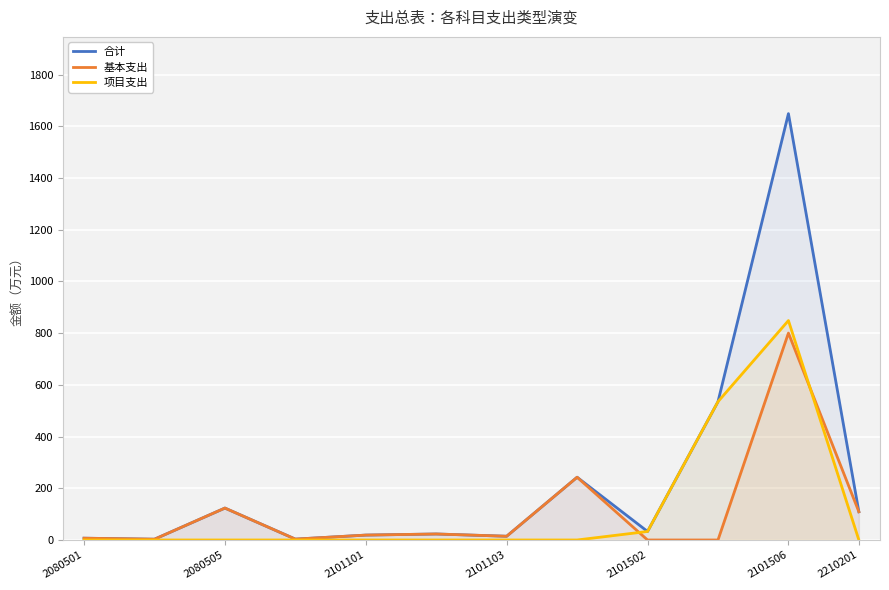

Which series has the widest spread of values?

合计